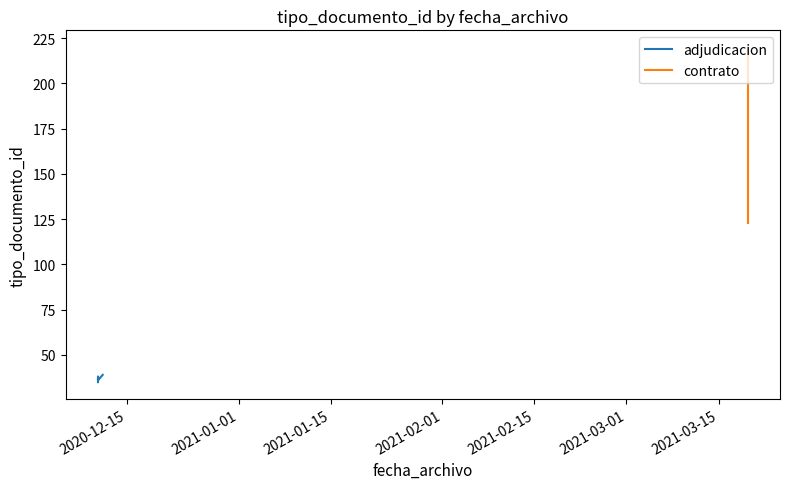

Is it true that the value at 2020-12-10 14:59:36 is 36?

True